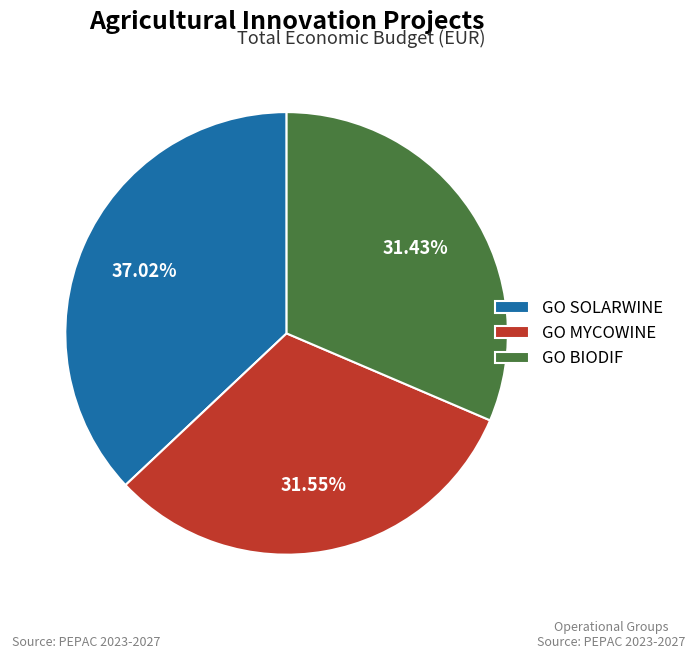

Which slice is the largest?

GO SOLARWINE